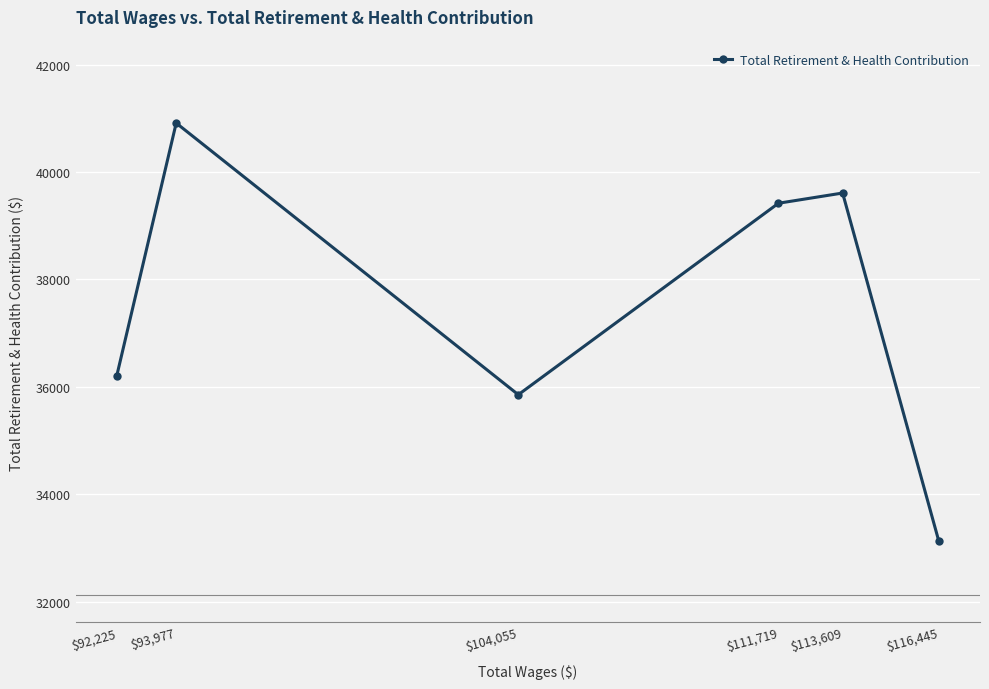

What is the difference between the second highest and minimum values?

6483